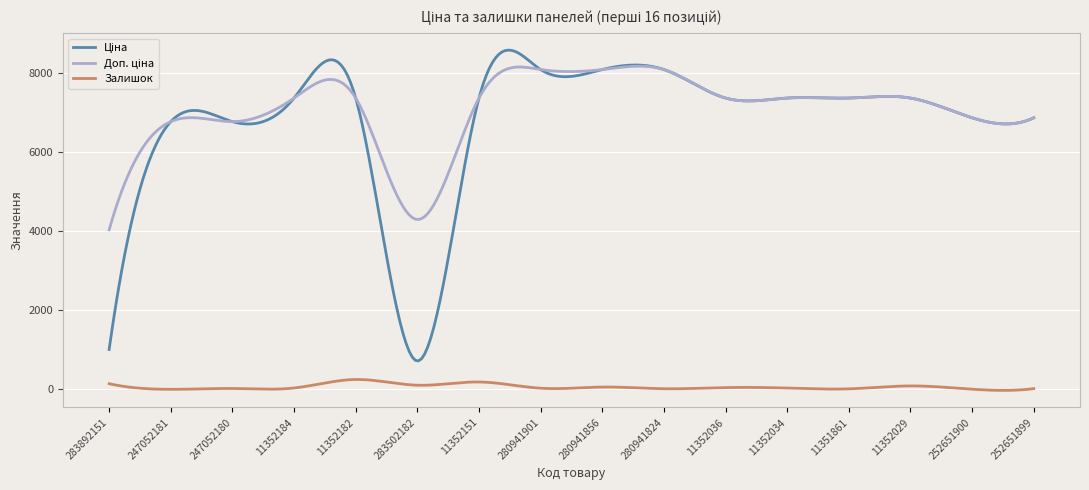

What is the highest value of the Залишок series?

249.2